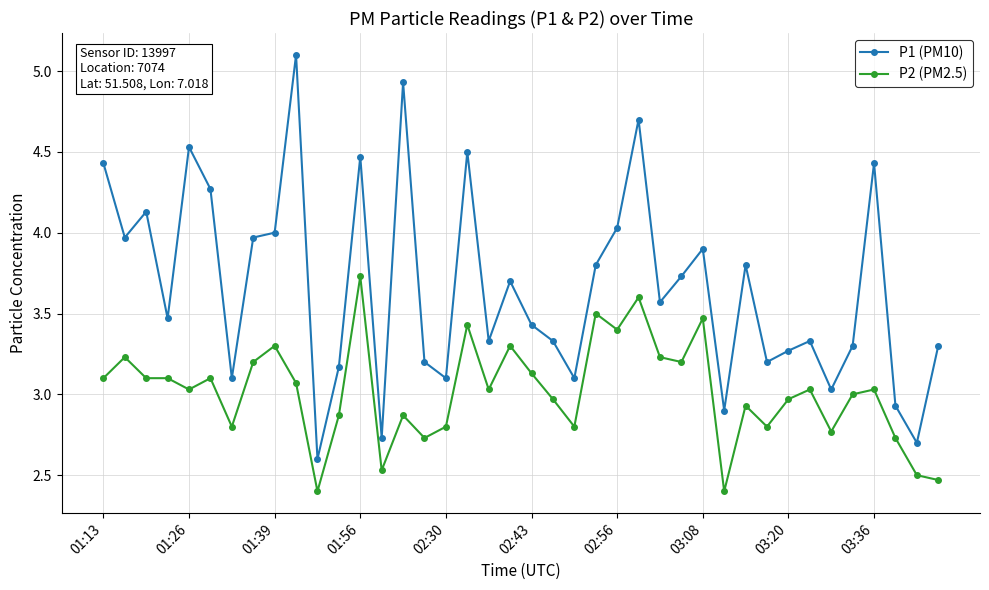

Which series has the largest total across all categories?

P1 (PM10)